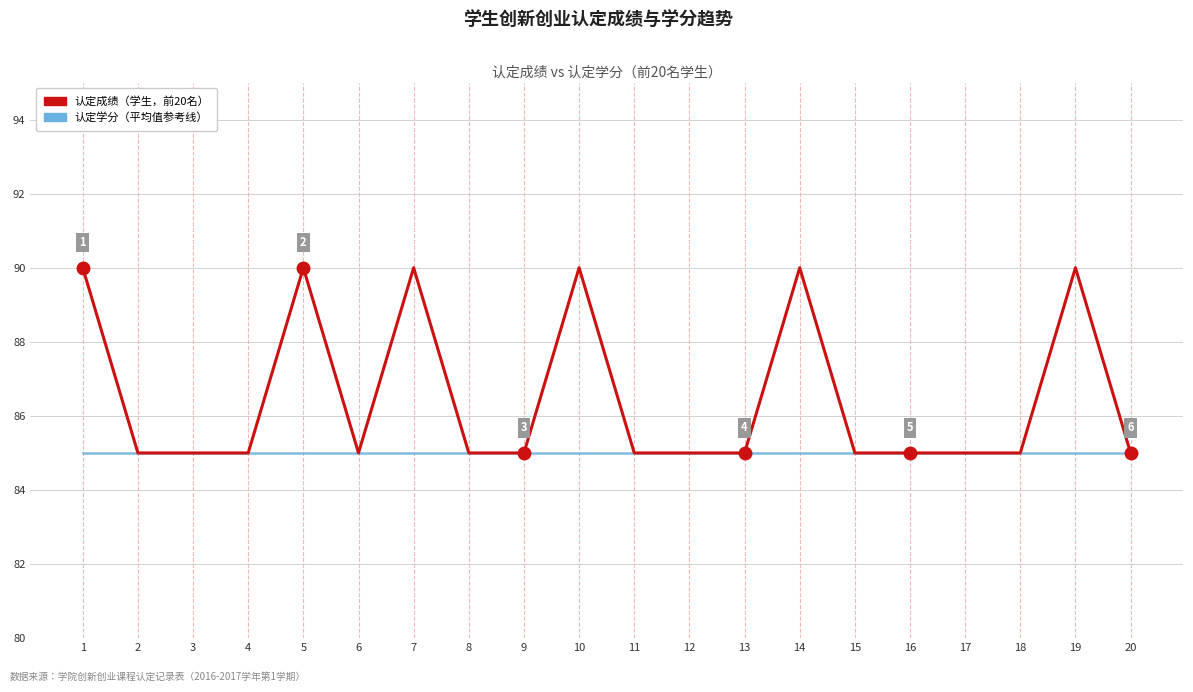

What is the smallest value displayed?

85